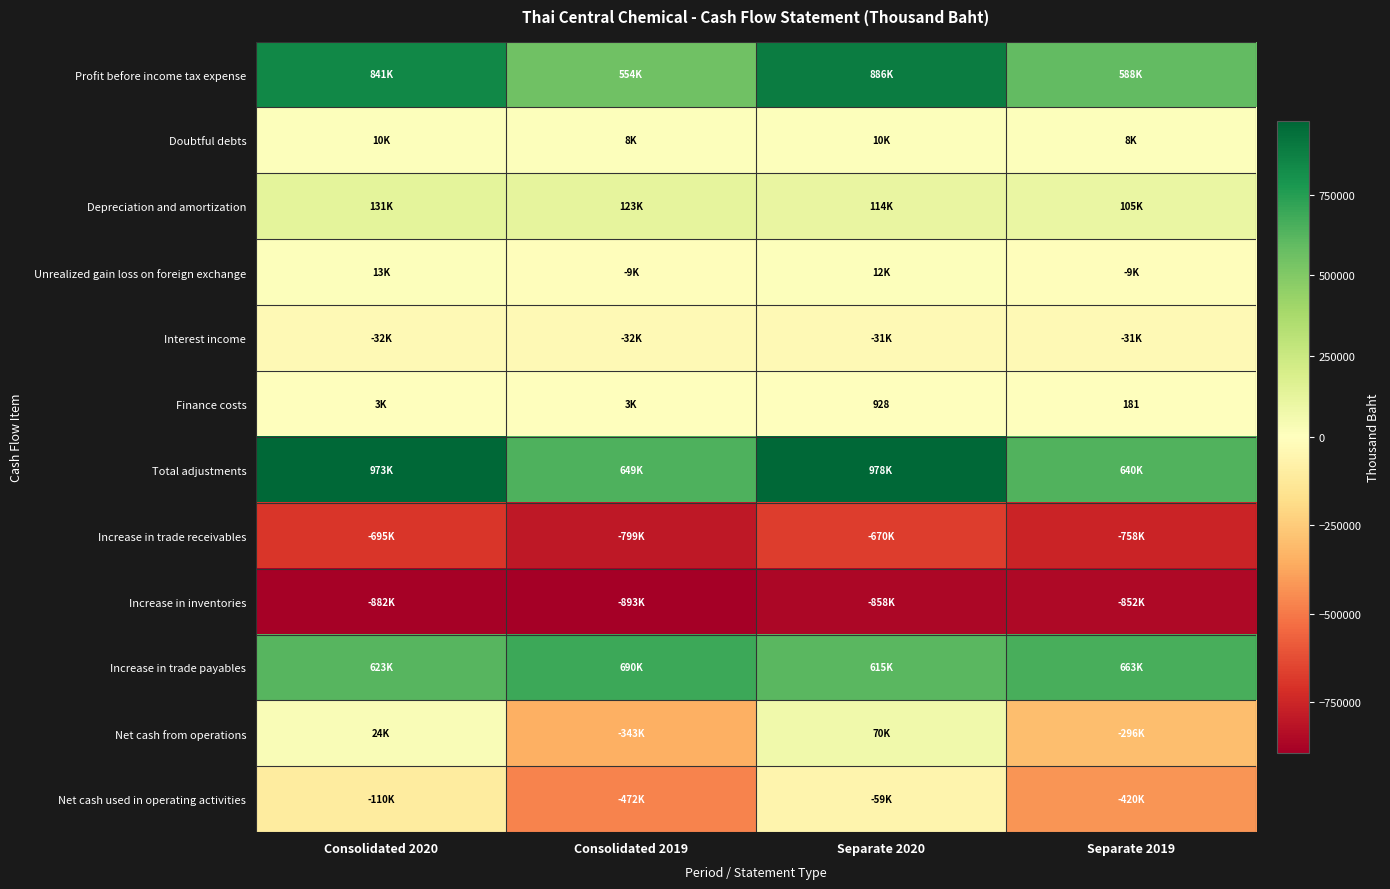

True or false: Finance costs has a value of 1244 at Separate 2020.

False